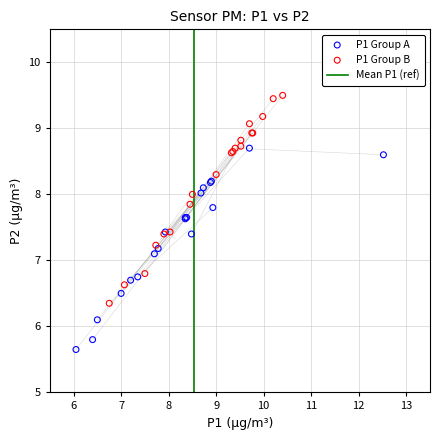

Which series reaches the maximum Y coordinate?

P1 Group B